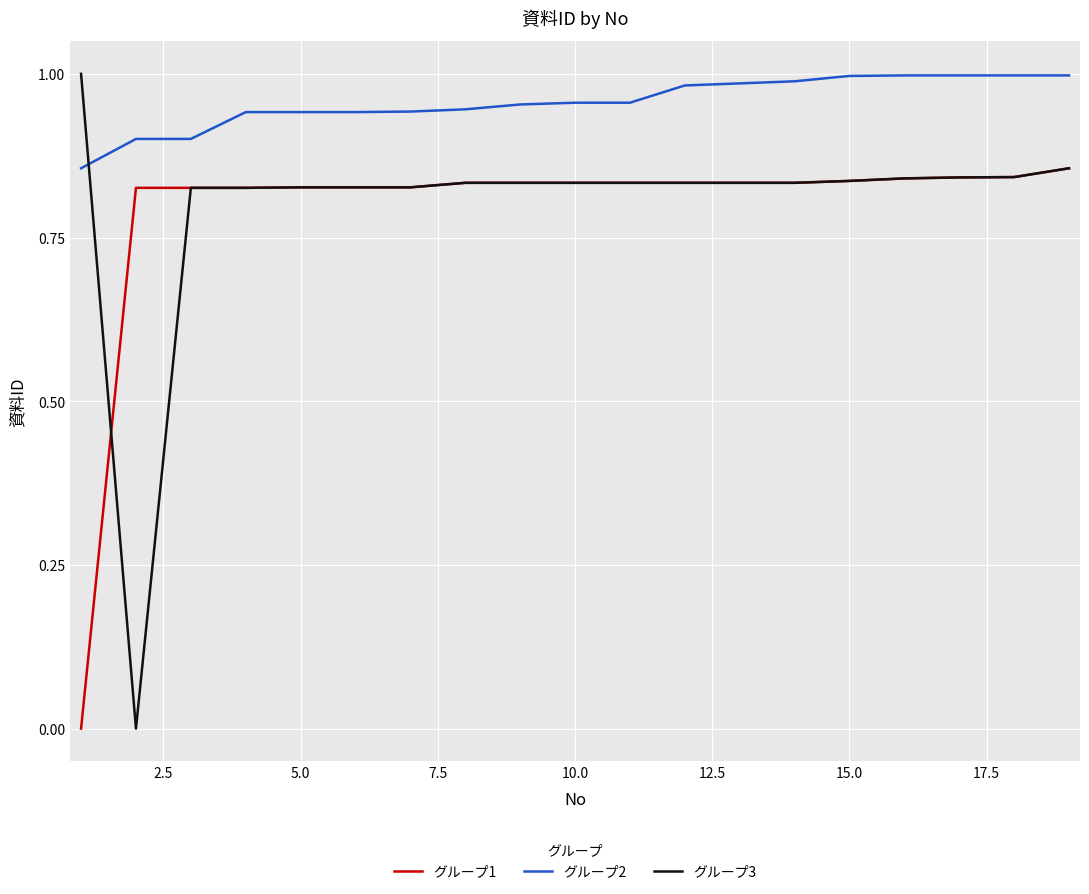

Which series has the largest range (max minus min)?

グループ3